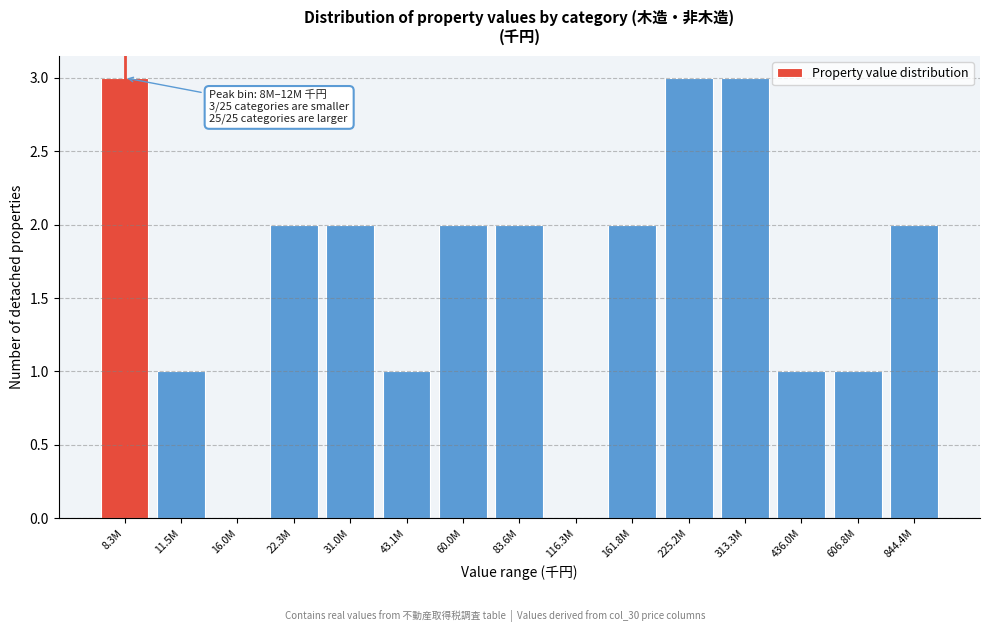

Reading left to right, what are all the values shown in this chart?

8.3M=3	11.5M=1	16.0M=0	22.3M=2	31.0M=2	43.1M=1	60.0M=2	83.6M=2	116.3M=0	161.8M=2	225.2M=3	313.3M=3	436.0M=1	606.8M=1	844.4M=2